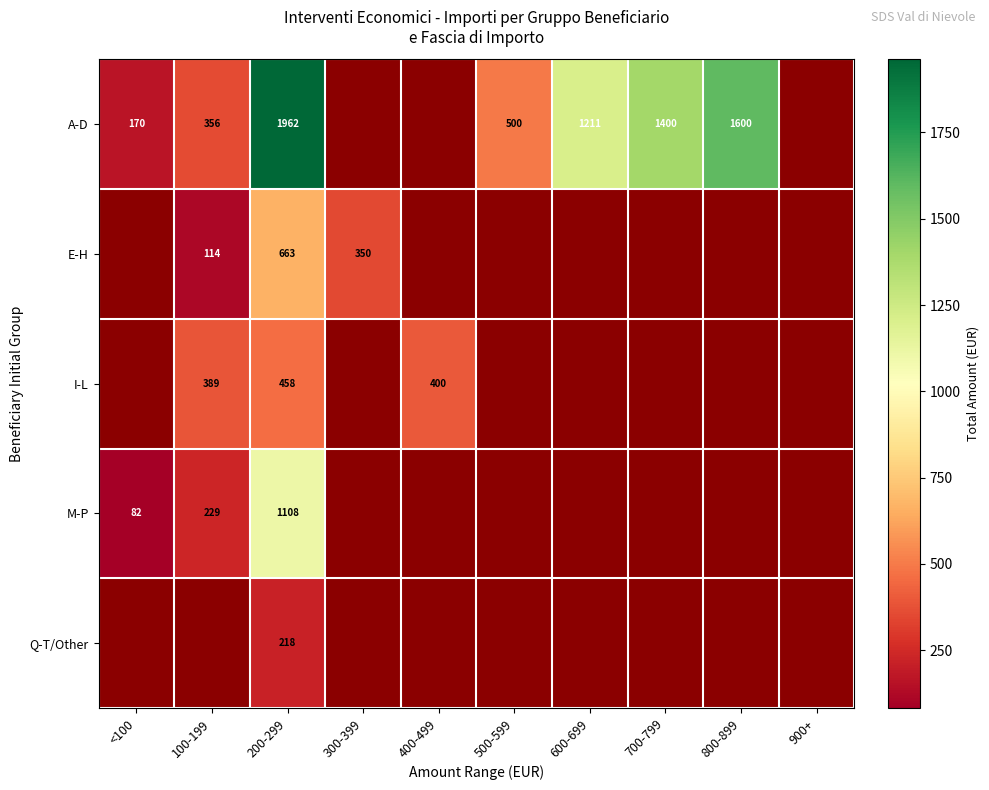

The value of A-D at 700-799 is 511. True or false?

False